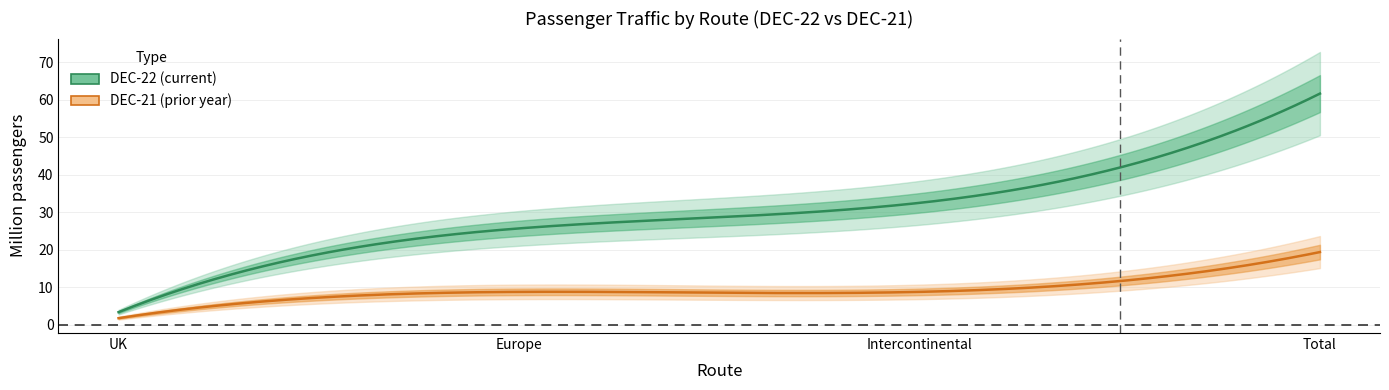

What are all the series names shown in the legend?

DEC-22, DEC-21